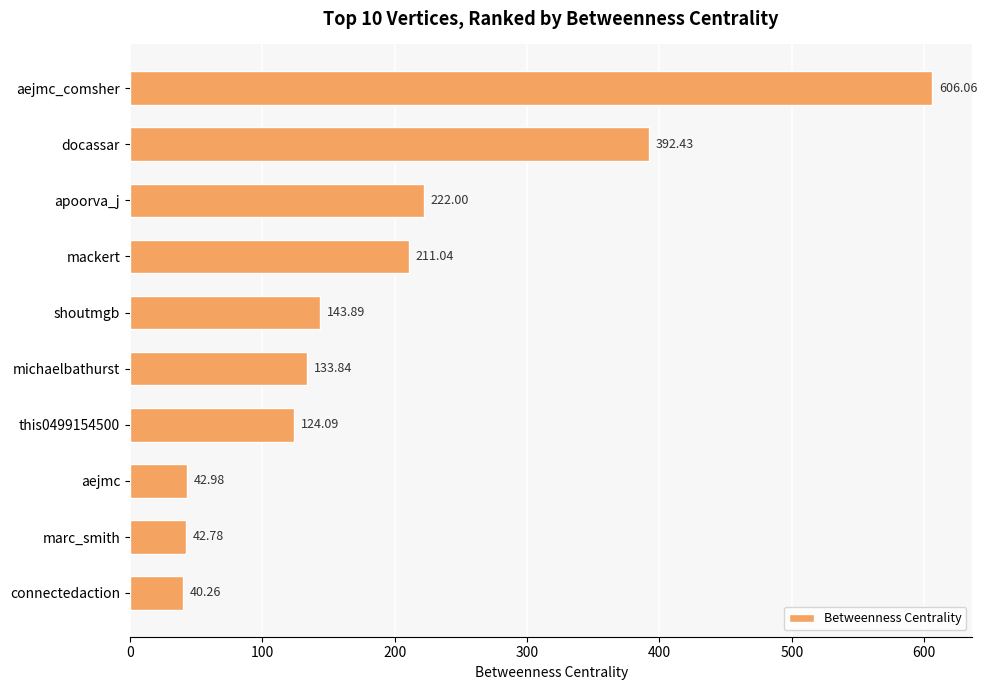

List the labels in order of value, largest first.

aejmc_comsher, docassar, apoorva_j, mackert, shoutmgb, michaelbathurst, this0499154500, aejmc, marc_smith, connectedaction